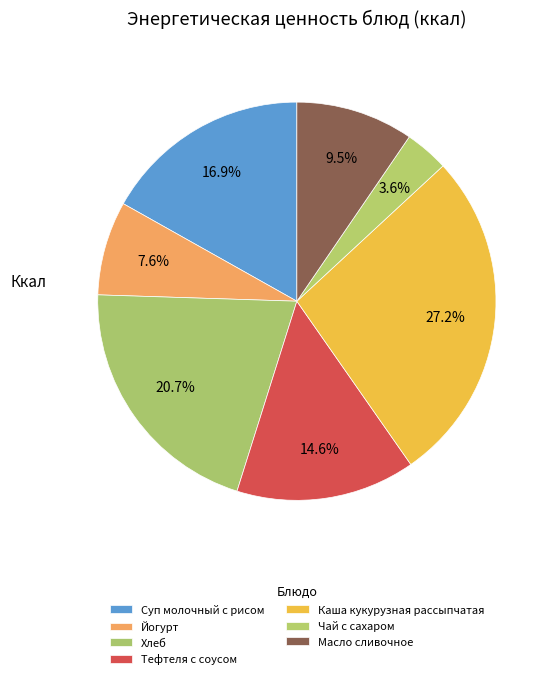

Count the number of slices in the pie.

7